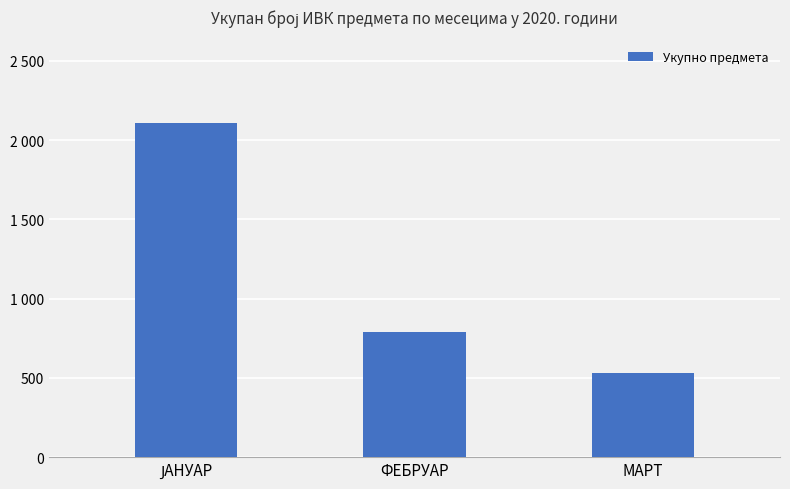

What is the difference between the maximum and second lowest values?

1320